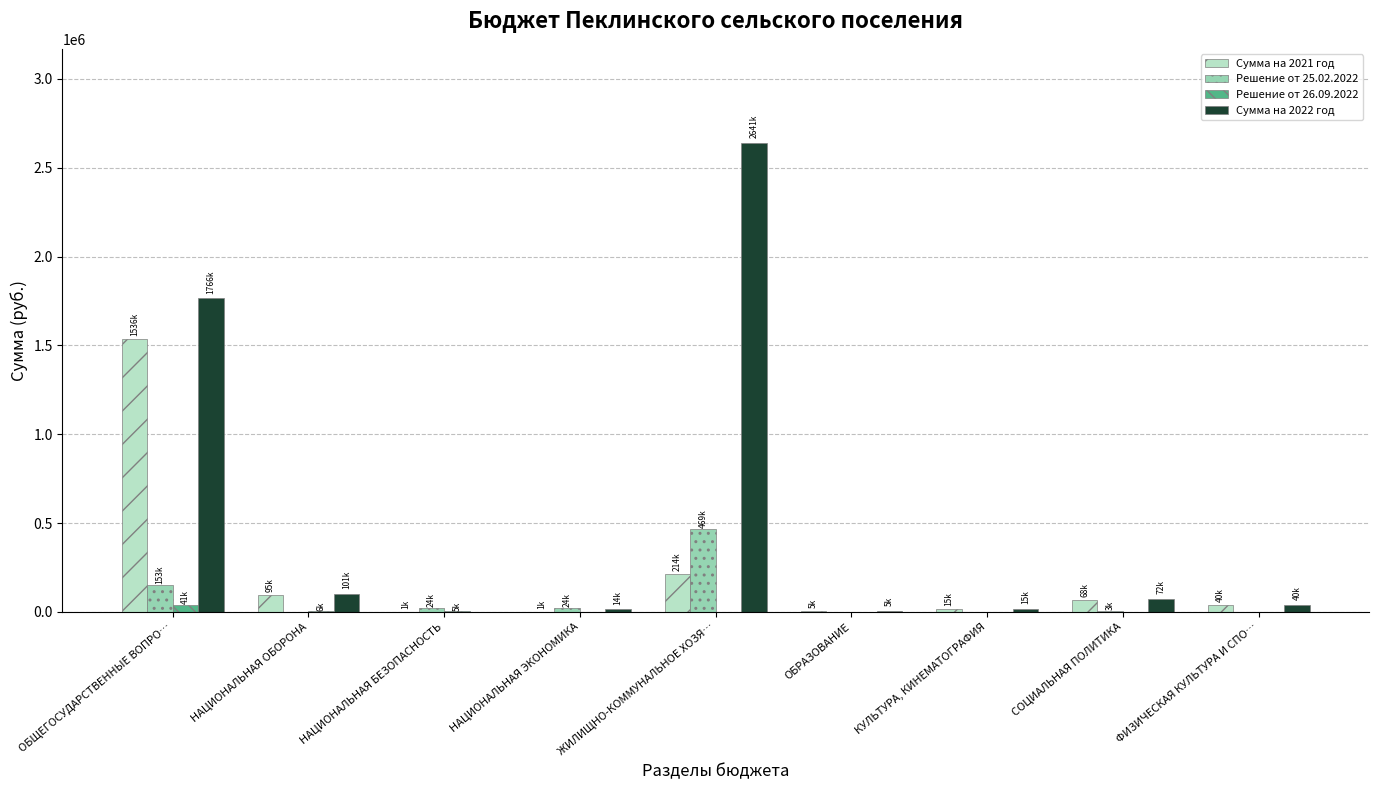

Between ОБЩЕГОСУДАРСТВЕННЫЕ ВОПРО… and КУЛЬТУРА, КИНЕМАТОГРАФИЯ, which series saw the biggest shift?

Сумма на 2022 год